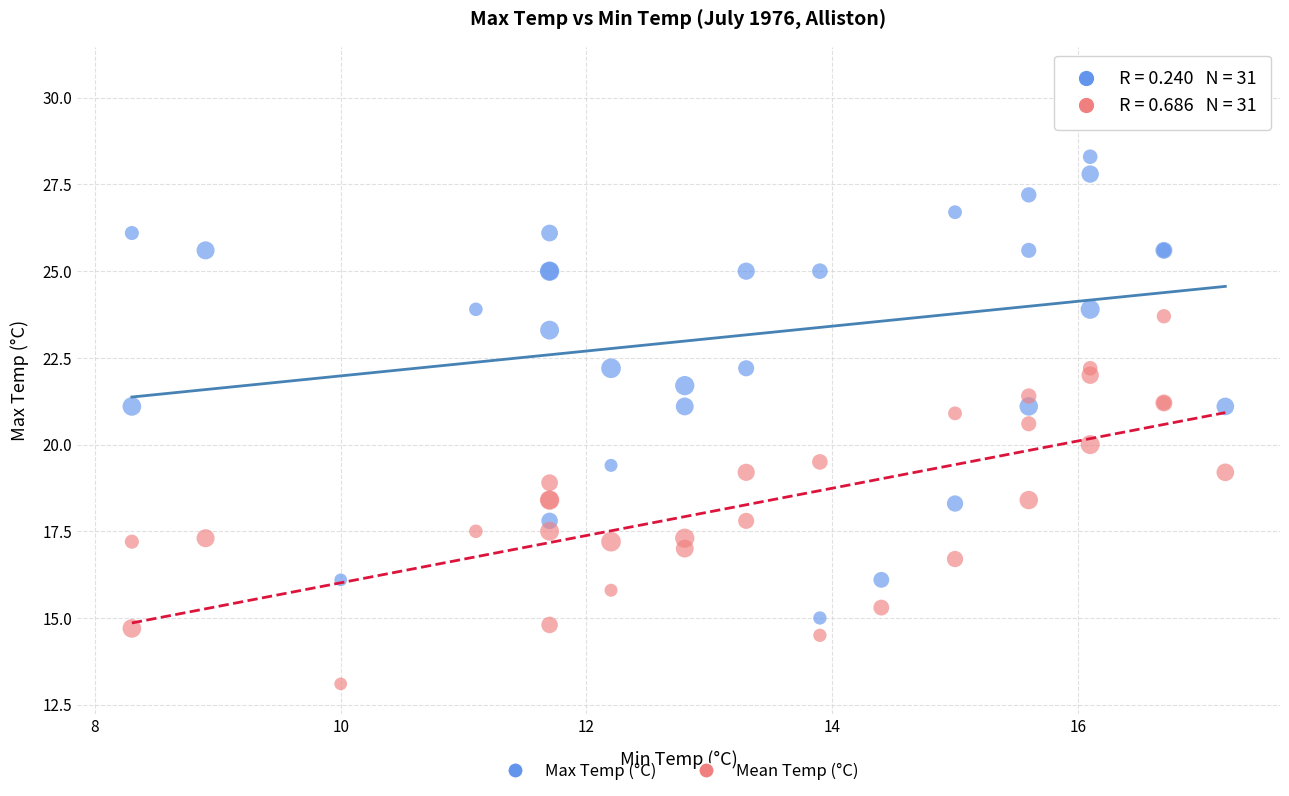

What is the X range (max minus min) for the scatter plot?

8.9